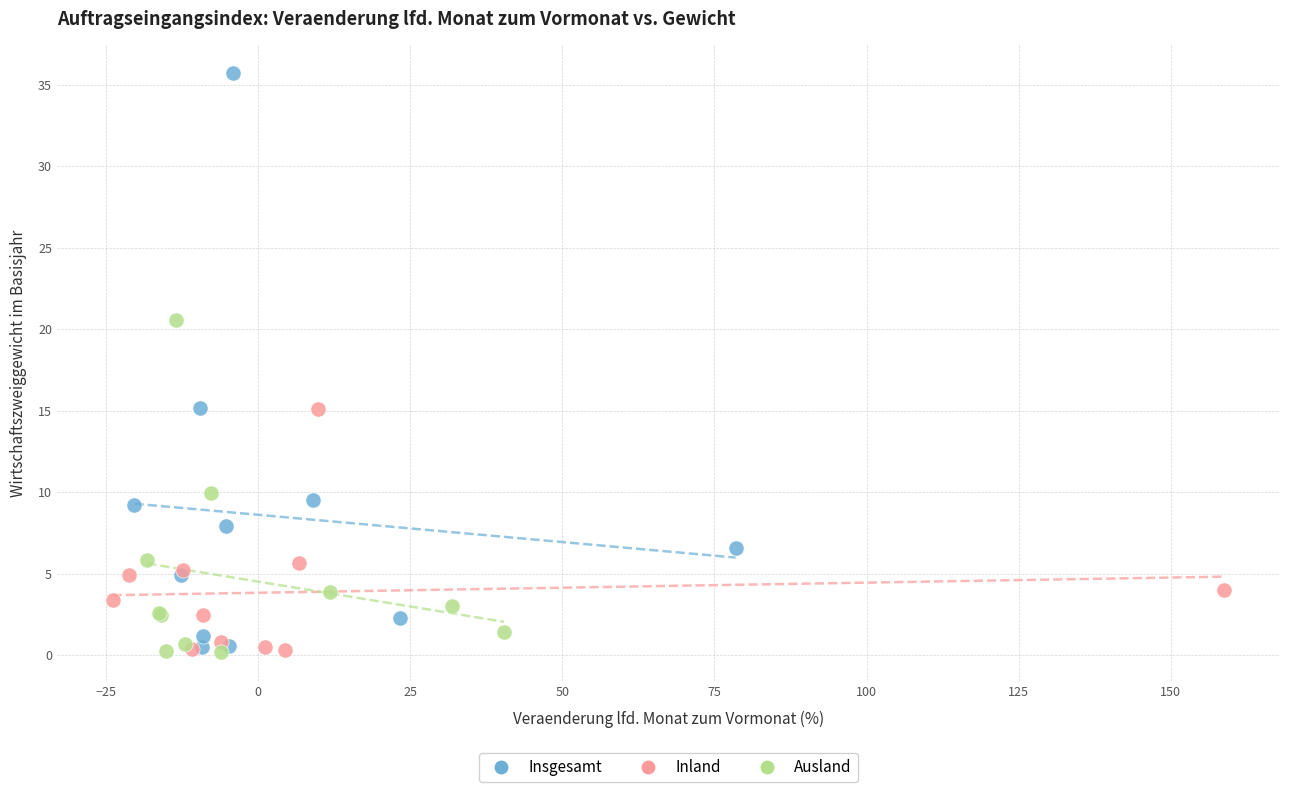

Which series reaches the maximum Y coordinate?

Insgesamt